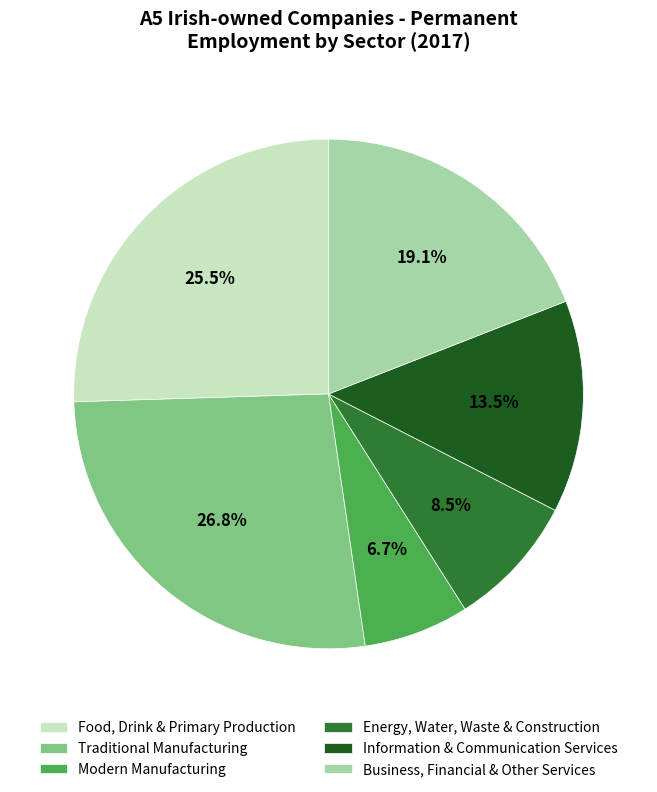

What percentage is the Traditional Manufacturing slice, to the nearest percent?

27%